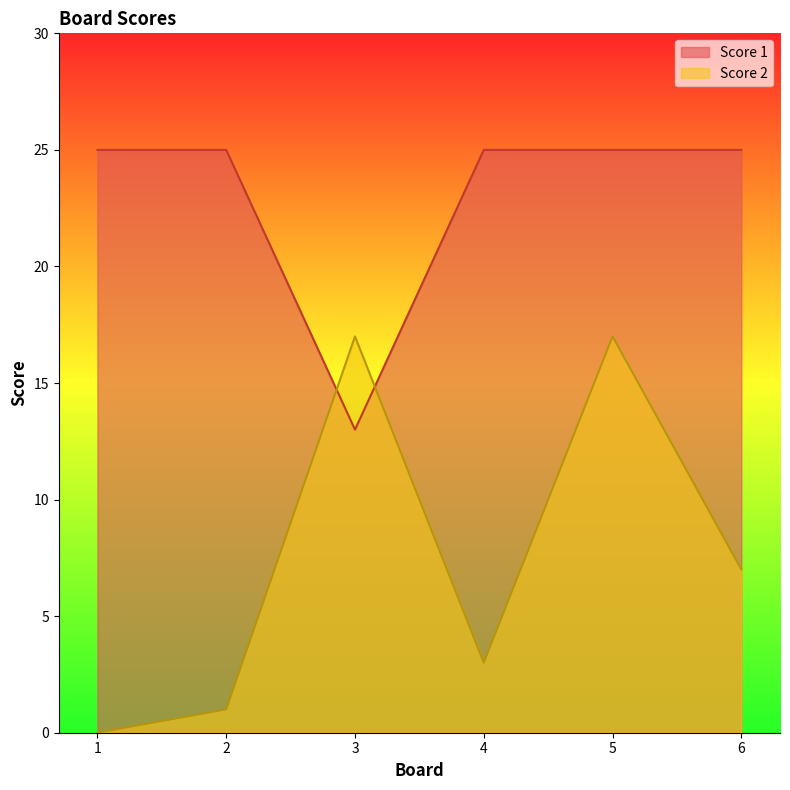

What is the value of the Score 1 point at the 4th from the left?

25